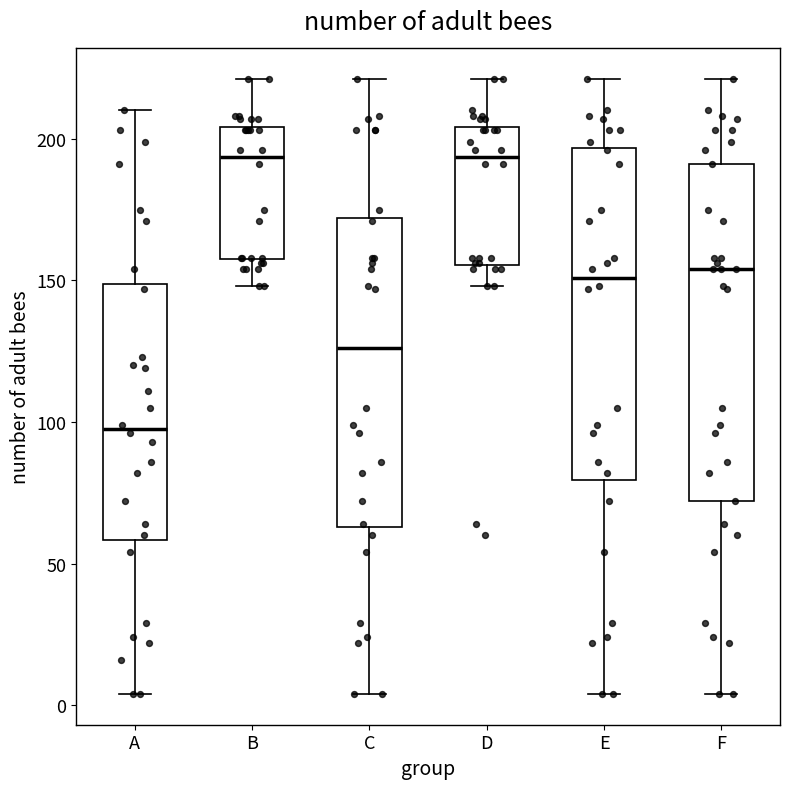

Where is the upper edge of the box for E on the y-axis? The values are not printed on the chart, so give them approximately, as read against the axis.

195